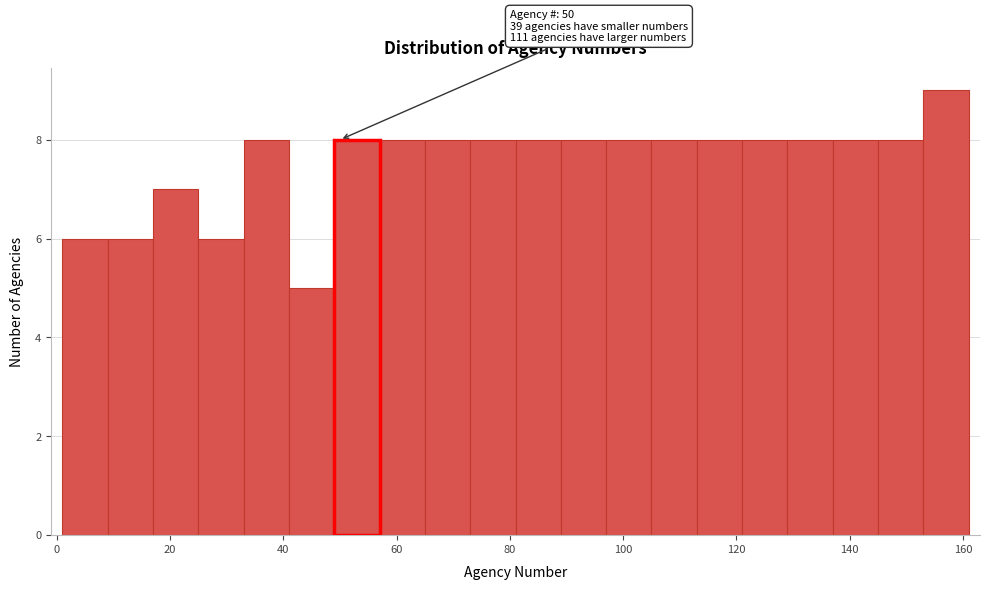

Which range on the x-axis has the tallest bar?

153 to 161